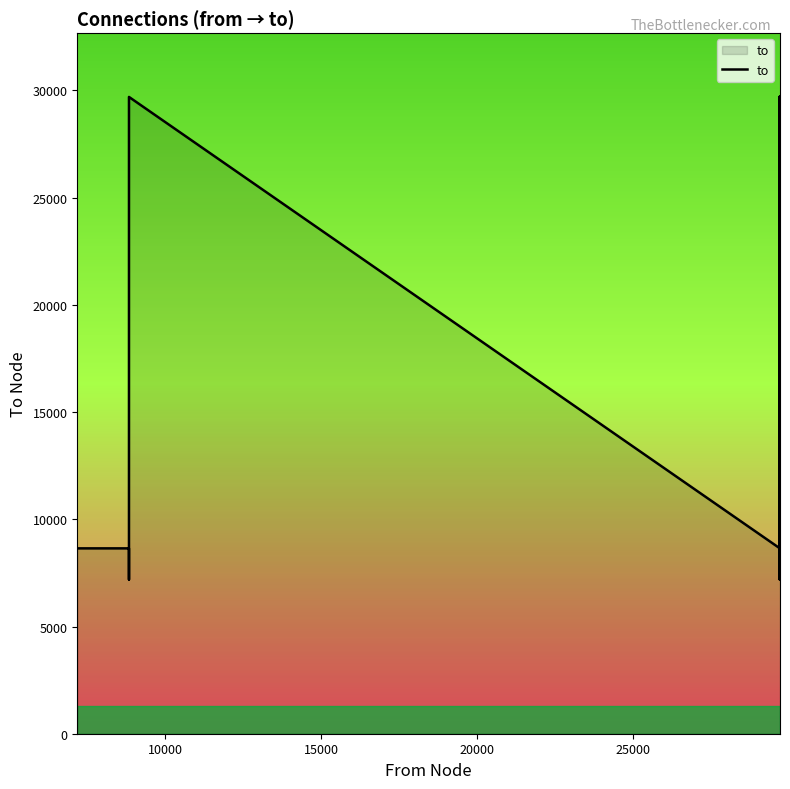

How many lines are shown in the chart?

1